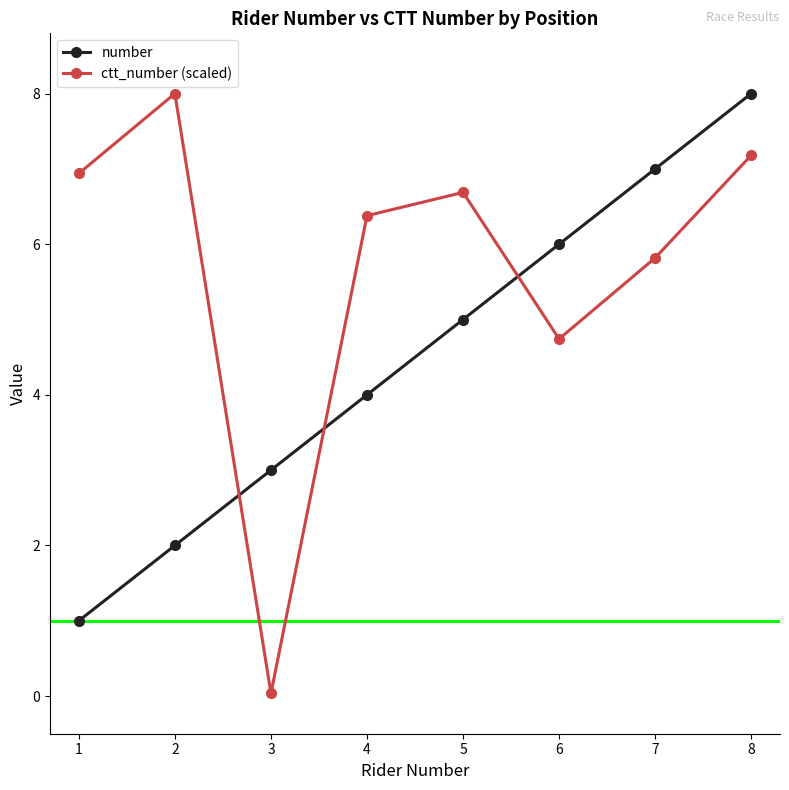

What is the average value of the number series?

4.5